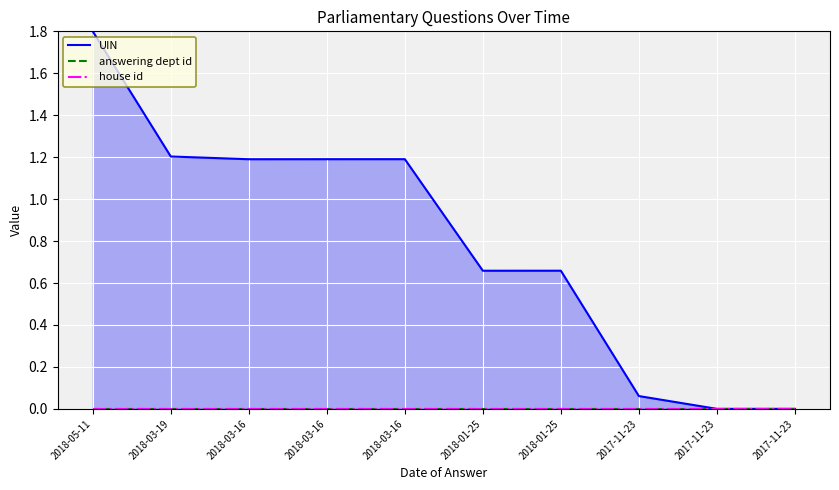

In UIN, how many points are higher than both neighbors (excluding endpoints)?

2